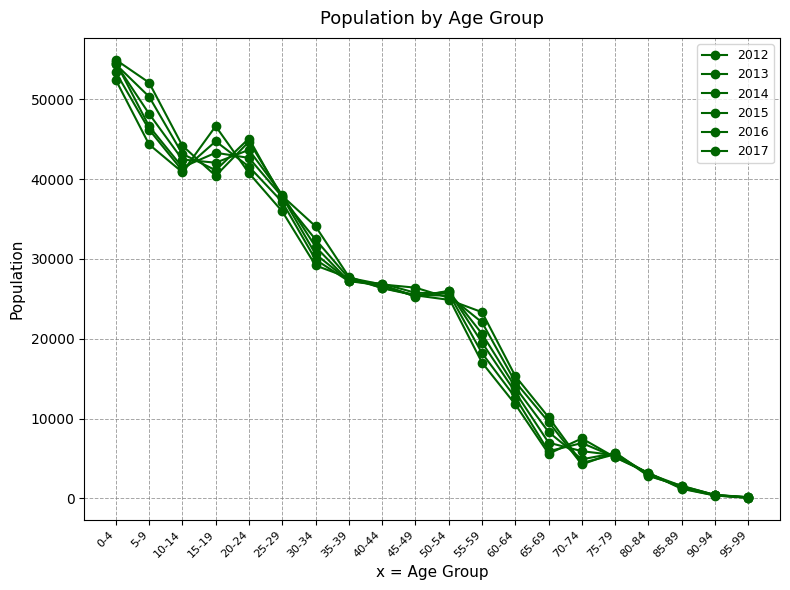

What is the difference between the second highest and minimum values in the 2016 series?

50211